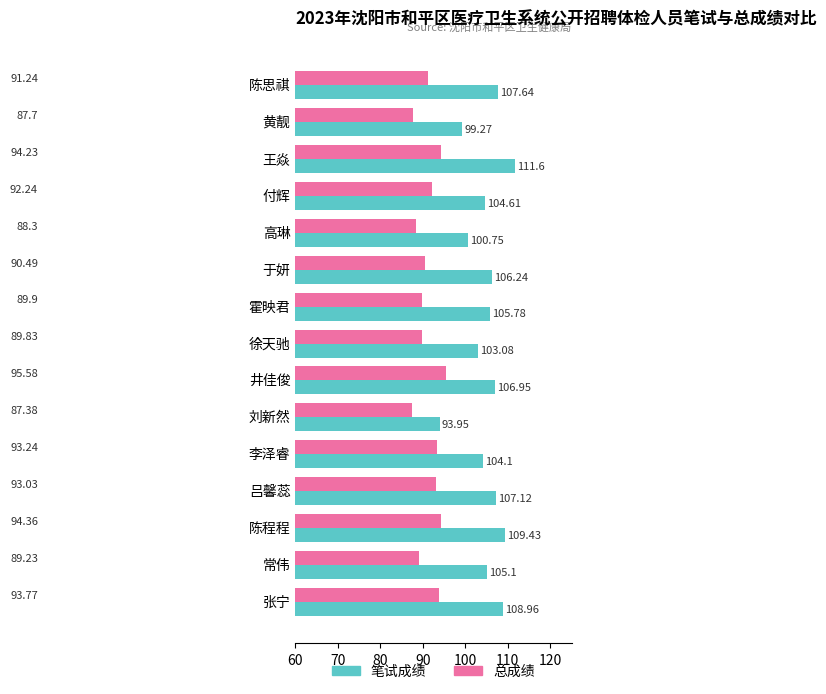

List the series in order of their overall mean, lowest first.

总成绩, 笔试成绩